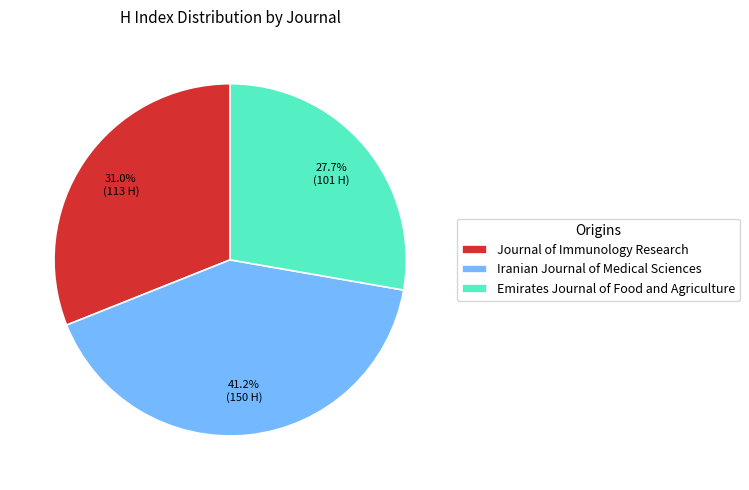

Do Journal of Immunology Research and Emirates Journal of Food and Agriculture together represent more than half of the pie?

Yes